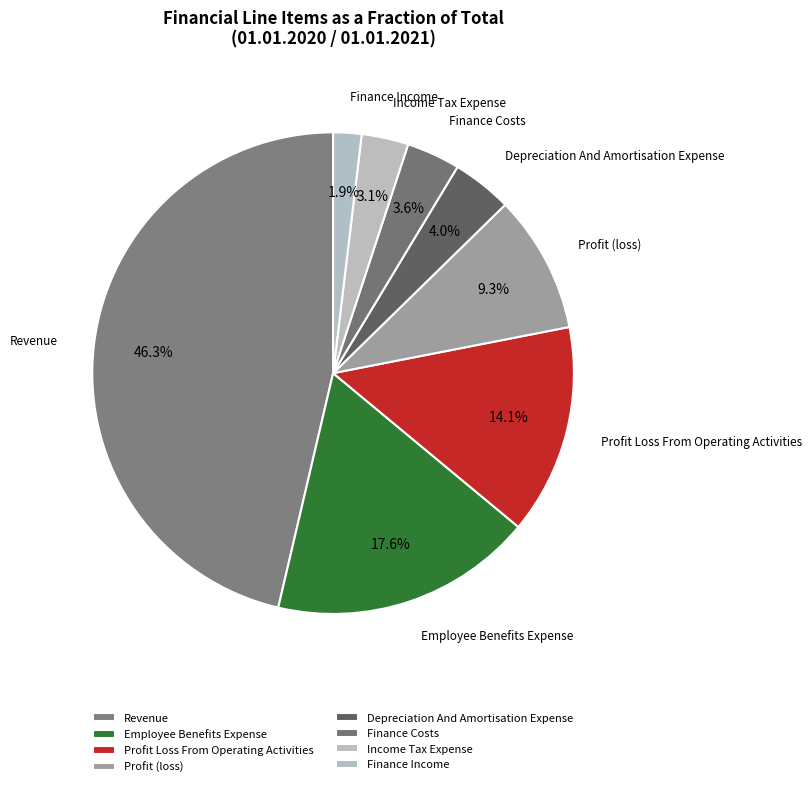

To the nearest percent, what percentage of the pie is Finance Costs?

4%